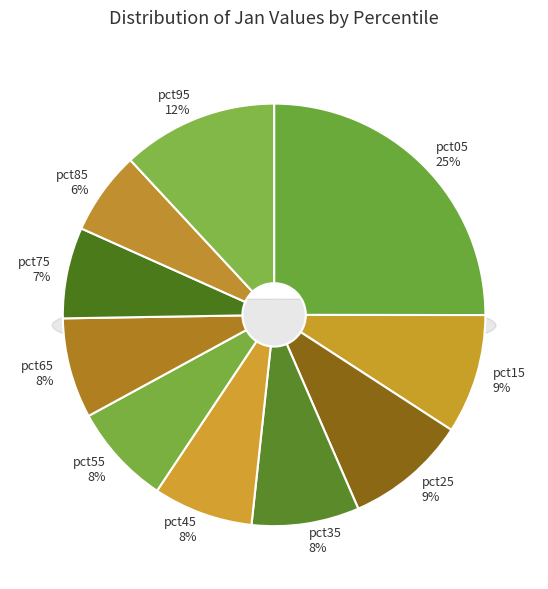

Is the sum of pct75 and pct25 greater than half?

No